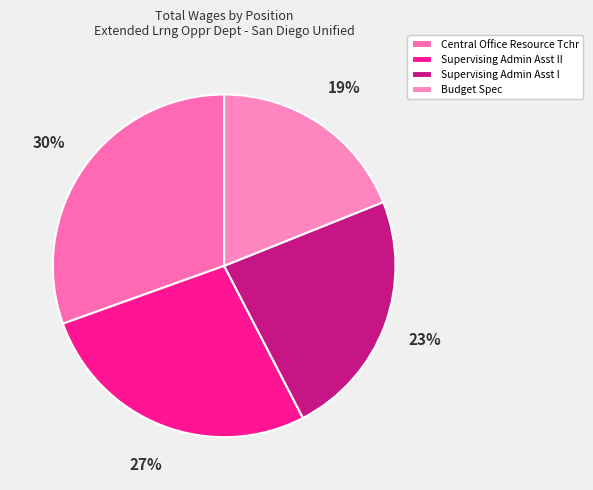

Which category has the smallest portion of the pie?

Budget Spec